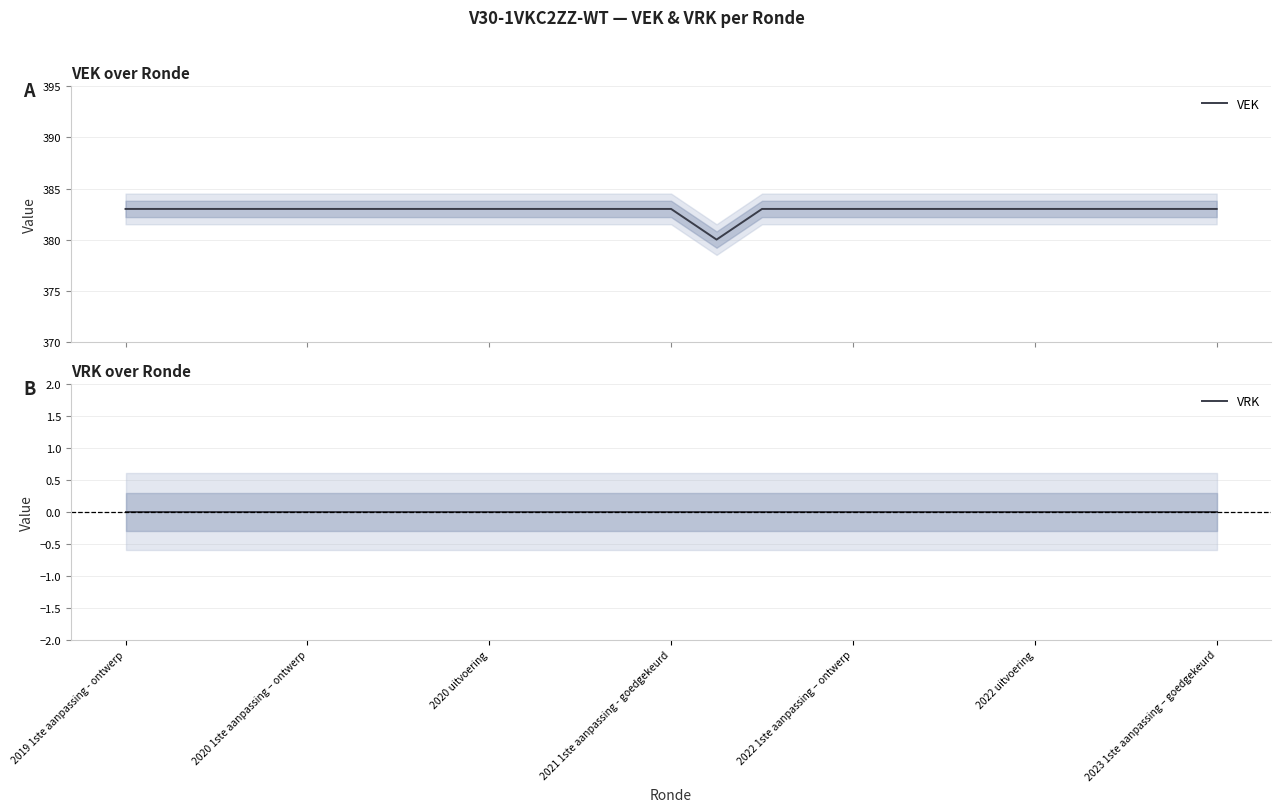

What is the minimum value for VEK?

380